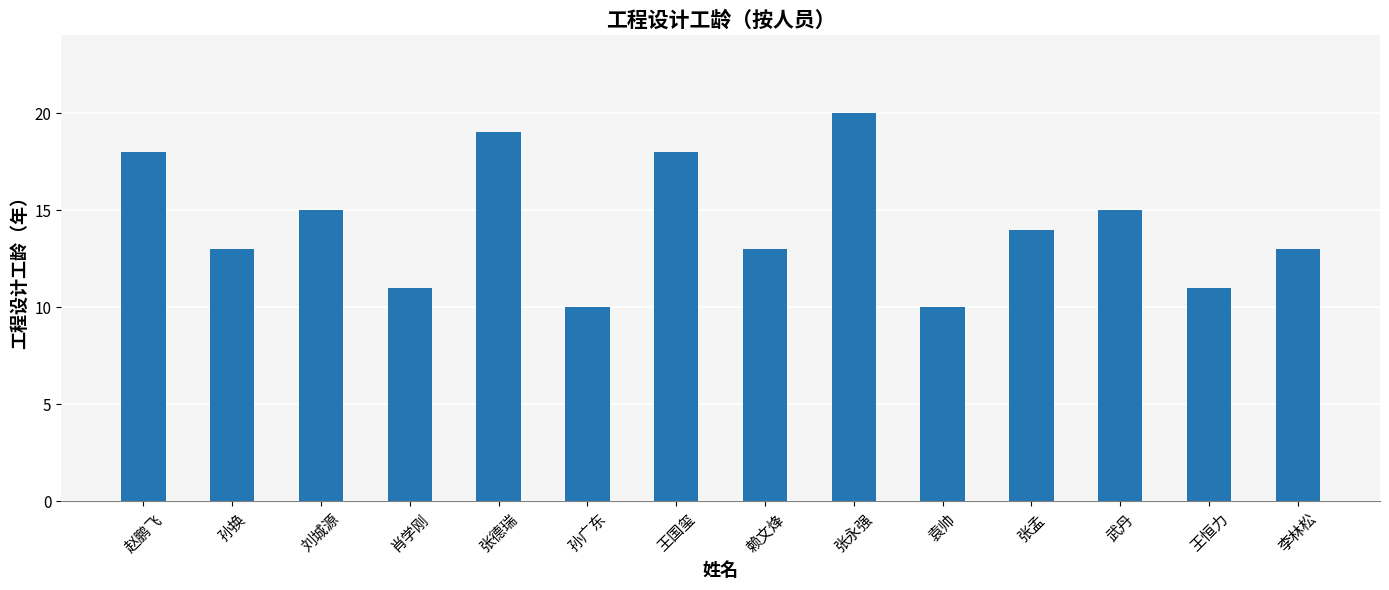

What is the label of the 3rd bar from the right?

武丹